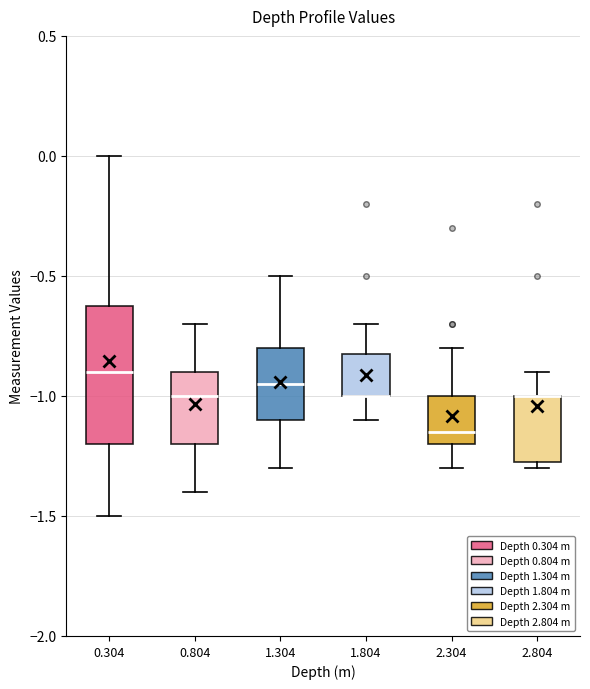

Reading left to right, read every box against the y-axis: the position of its median line, the range the box covers, and the ends of its whiskers. The values are not printed on the chart, so give them approximately, as read against the axis.

0.304: median -0.90, box -1.20 to -0.60, whiskers -1.50 to 0.00
0.804: median -1.00, box -1.20 to -0.90, whiskers -1.40 to -0.70
1.304: median -0.95, box -1.10 to -0.80, whiskers -1.30 to -0.50
1.804: median -1.00 (drawn on the box's lower edge), box -1.00 to -0.80, whiskers -1.10 to -0.70
2.304: median -1.15, box -1.20 to -1.00, whiskers -1.30 to -0.80
2.804: median -1.00 (drawn on the box's upper edge), box -1.25 to -1.00, whiskers -1.30 to -0.90